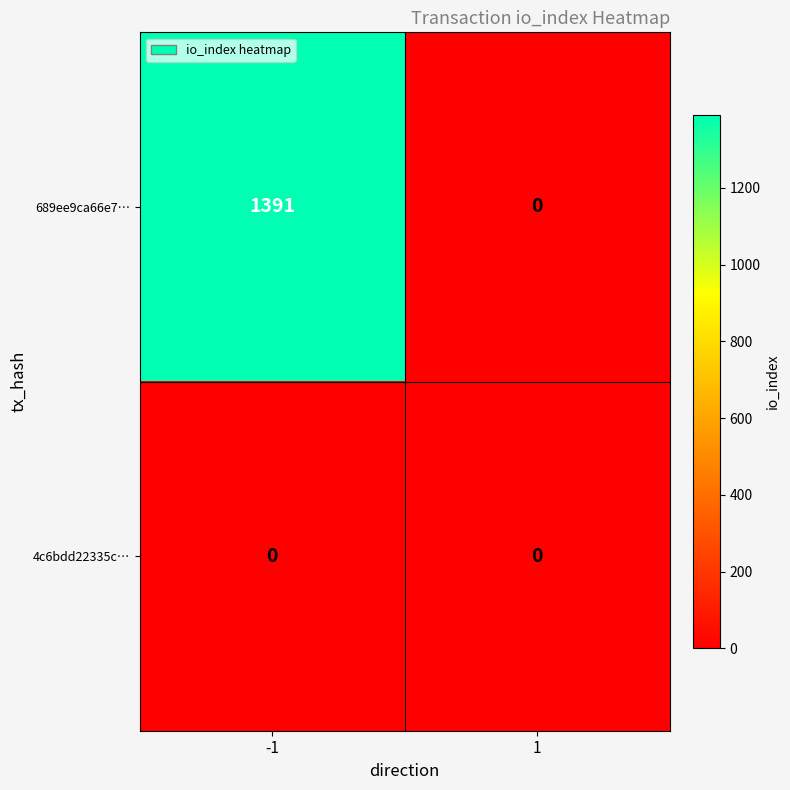

The value of 689ee9ca66e7… at -1 is 1840. True or false?

False